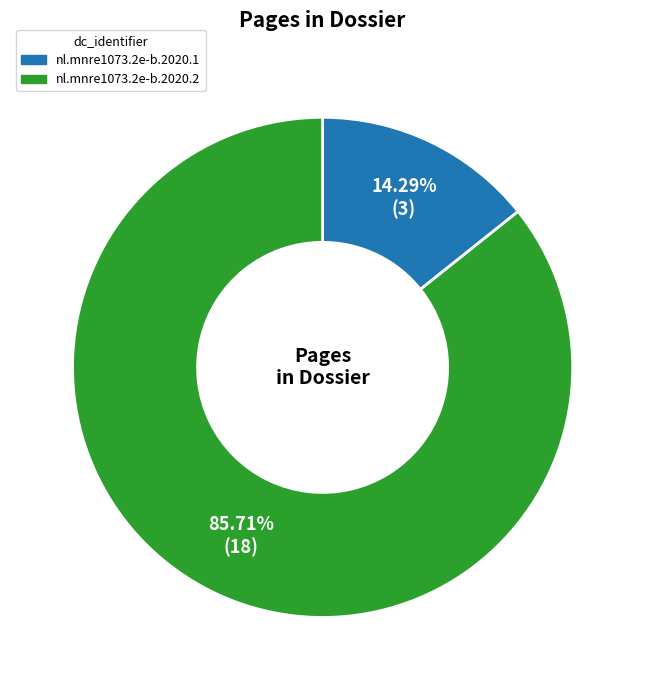

What percentage is the nl.mnre1073.2e-b.2020.1 slice, to the nearest percent?

14%